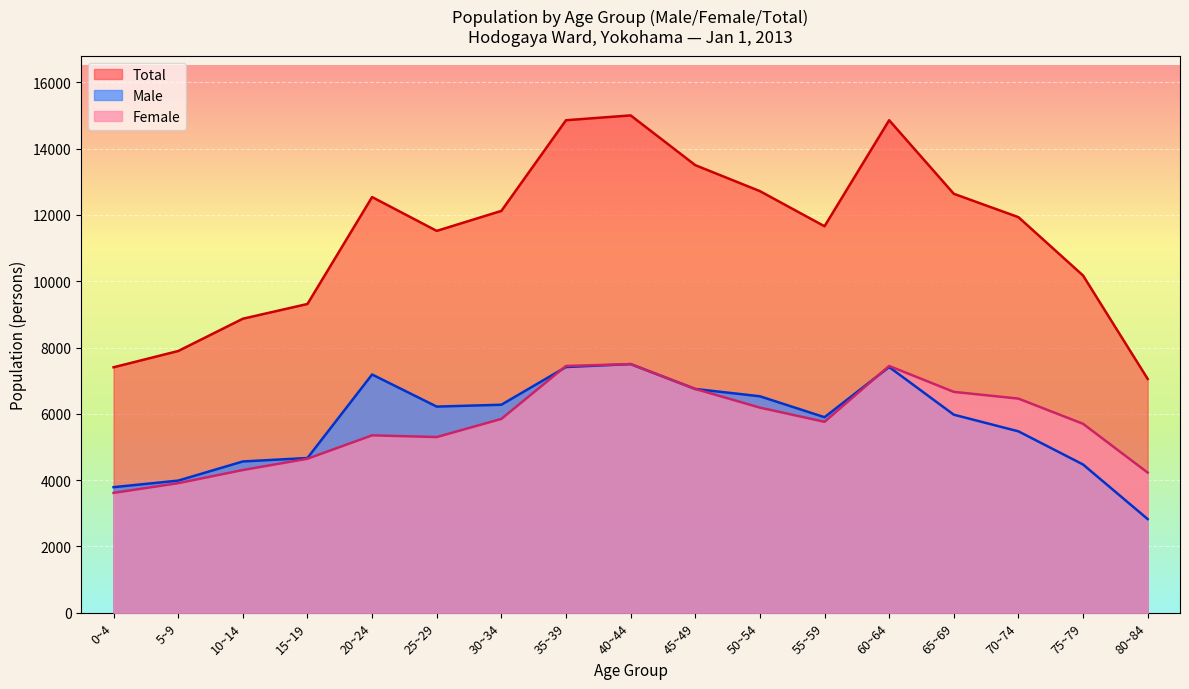

Read the Female value at 15~19, to the nearest 50.

4650